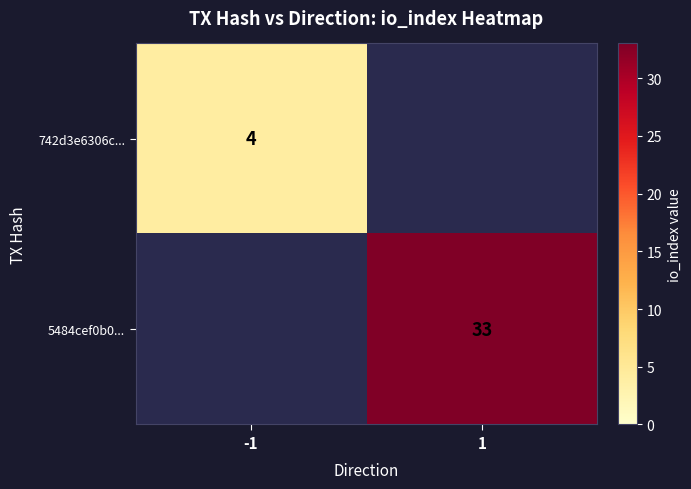

The value of 5484cef0b0... at 1 is 33. True or false?

True